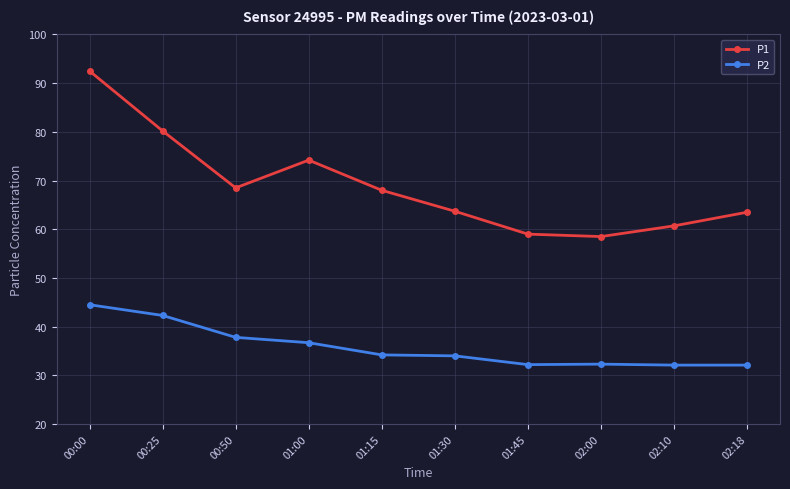

Read the P2 value at 02:18.

32.1